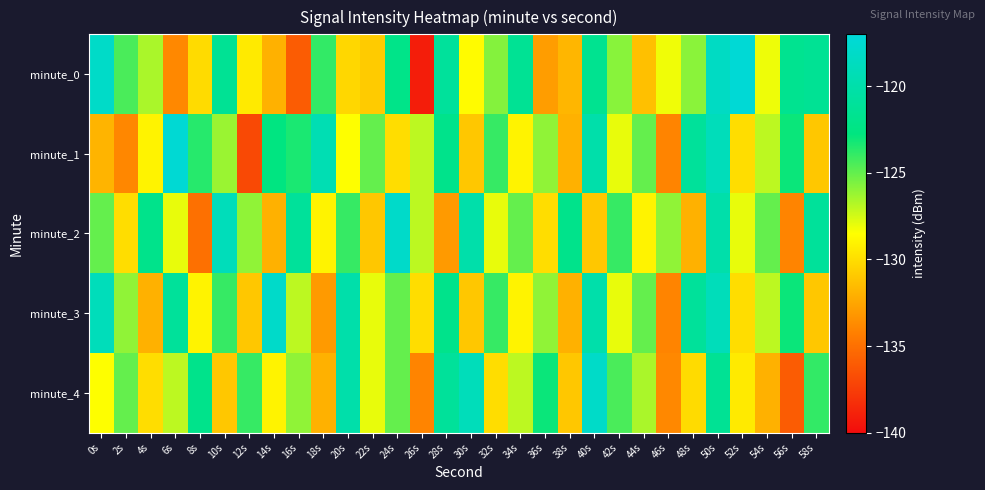

Reading left to right, list all the values displayed in this chart.

minute_0: 0s=-118.1	2s=-124.5	4s=-126.6	6s=-133.8	8s=-130.1	10s=-121.4	12s=-129.4	14s=-132.0	16s=-136.0	18s=-123.9	20s=-130.3	22s=-130.8	24s=-122.1	26s=-139.1	28s=-120.9	30s=-128.7	32s=-125.7	34s=-121.4	36s=-132.9	38s=-131.8	40s=-121.7	42s=-125.8	44s=-131.3	46s=-128.2	48s=-125.9	50s=-118.4	52s=-117.3	54s=-128.1	56s=-121.7	58s=-121.4
minute_1: 0s=-131.8	2s=-133.9	4s=-129.0	6s=-117.3	8s=-123.6	10s=-126.2	12s=-136.9	14s=-122.7	16s=-123.4	18s=-119.4	20s=-128.5	22s=-125.0	24s=-130.0	26s=-127.0	28s=-122.0	30s=-131.0	32s=-124.0	34s=-129.0	36s=-126.0	38s=-132.0	40s=-120.0	42s=-128.0	44s=-125.0	46s=-134.0	48s=-121.0	50s=-119.0	52s=-130.0	54s=-127.0	56s=-123.0	58s=-131.0
minute_2: 0s=-125.0	2s=-130.0	4s=-122.0	6s=-128.0	8s=-135.0	10s=-119.0	12s=-126.0	14s=-132.0	16s=-121.0	18s=-129.0	20s=-124.0	22s=-131.0	24s=-118.0	26s=-127.0	28s=-133.0	30s=-120.0	32s=-128.0	34s=-125.0	36s=-130.0	38s=-122.0	40s=-131.0	42s=-124.0	44s=-129.0	46s=-126.0	48s=-132.0	50s=-120.0	52s=-128.0	54s=-125.0	56s=-134.0	58s=-121.0
minute_3: 0s=-119.0	2s=-126.0	4s=-132.0	6s=-121.0	8s=-129.0	10s=-124.0	12s=-131.0	14s=-118.0	16s=-127.0	18s=-133.0	20s=-120.0	22s=-128.0	24s=-125.0	26s=-130.0	28s=-122.0	30s=-131.0	32s=-124.0	34s=-129.0	36s=-126.0	38s=-132.0	40s=-120.0	42s=-128.0	44s=-125.0	46s=-134.0	48s=-121.0	50s=-119.0	52s=-130.0	54s=-127.0	56s=-123.0	58s=-131.0
minute_4: 0s=-128.5	2s=-125.0	4s=-130.0	6s=-127.0	8s=-122.0	10s=-131.0	12s=-124.0	14s=-129.0	16s=-126.0	18s=-132.0	20s=-120.0	22s=-128.0	24s=-125.0	26s=-134.0	28s=-121.0	30s=-119.0	32s=-130.0	34s=-127.0	36s=-123.0	38s=-131.0	40s=-118.1	42s=-124.5	44s=-126.6	46s=-133.8	48s=-130.1	50s=-121.4	52s=-129.4	54s=-132.0	56s=-136.0	58s=-123.9